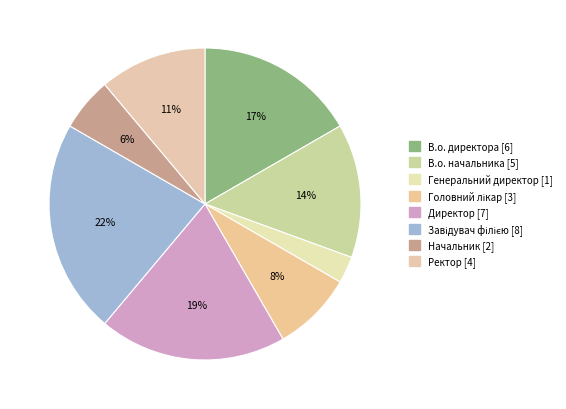

To the nearest percent, what is the difference between the largest and smallest slice percentages?

19%